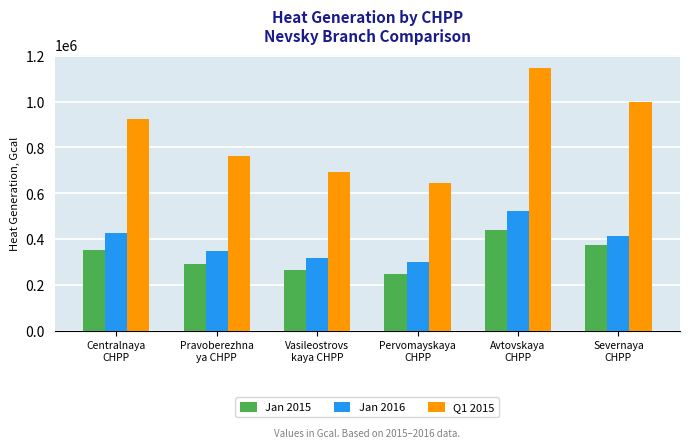

What is the difference between the Jan 2016 values at Pravoberezhna
ya CHPP and Vasileostrovs
kaya CHPP?

30118